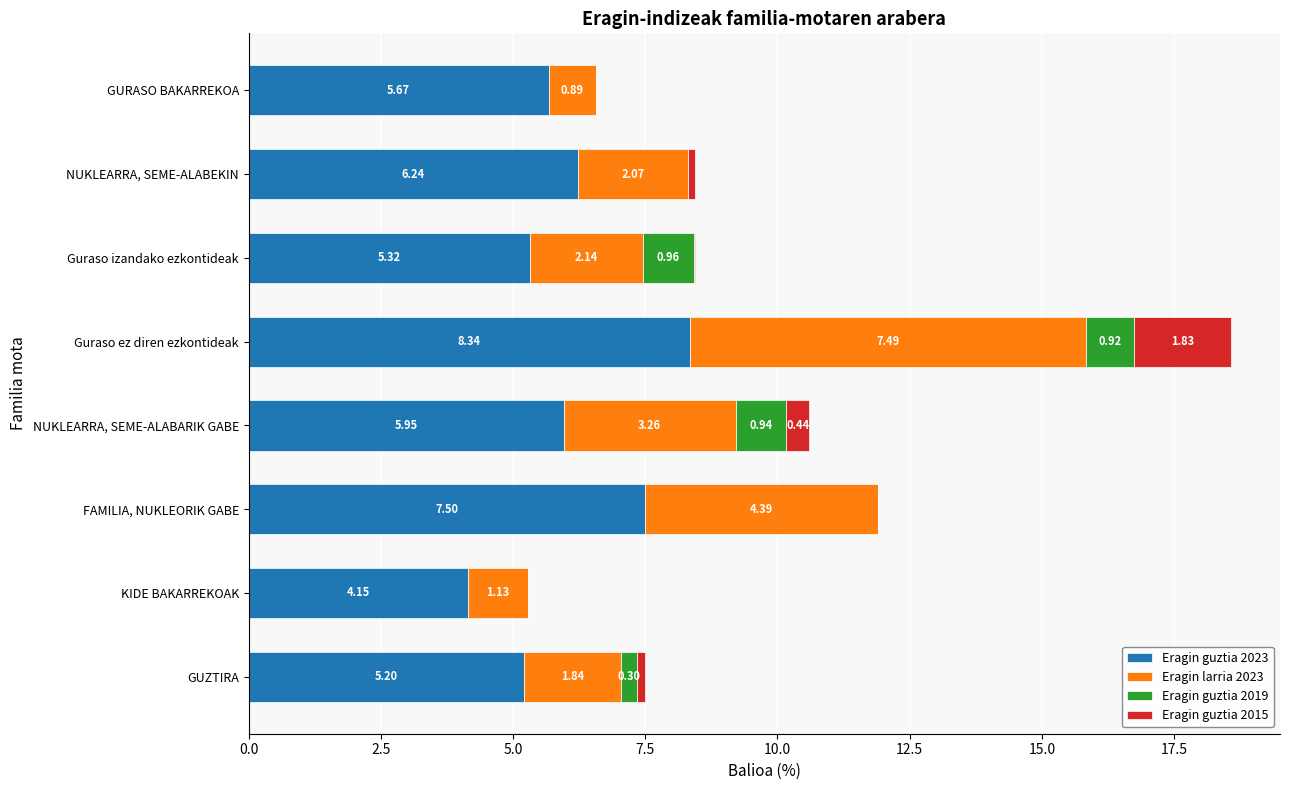

Which category has the highest value in the Eragin guztia 2023 series?

Guraso ez diren ezkontideak